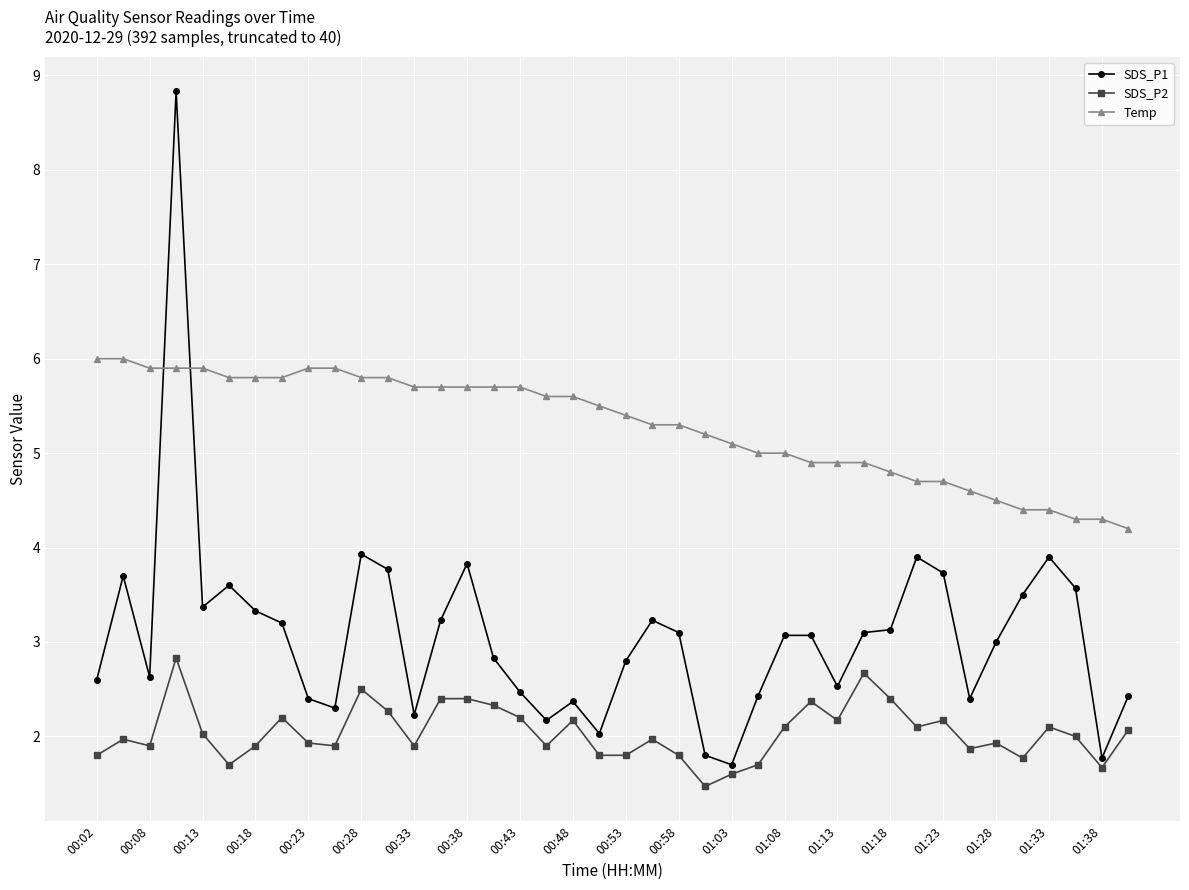

True or false: SDS_P2 and SDS_P1 cross at least once.

False